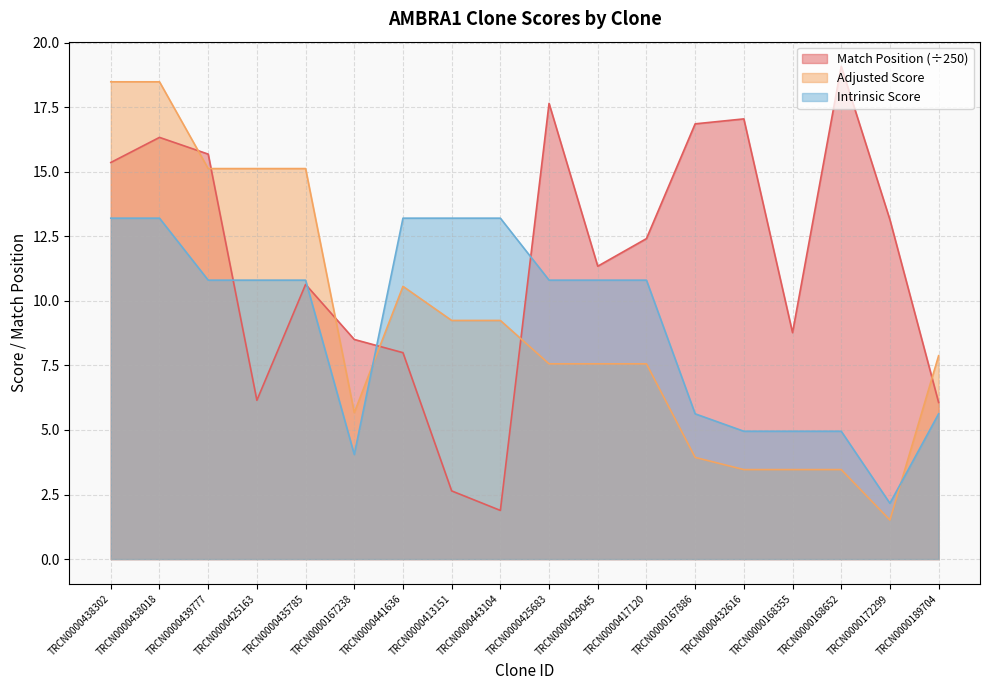

What is the difference between the second highest and minimum values in the Match Position series?

15.8